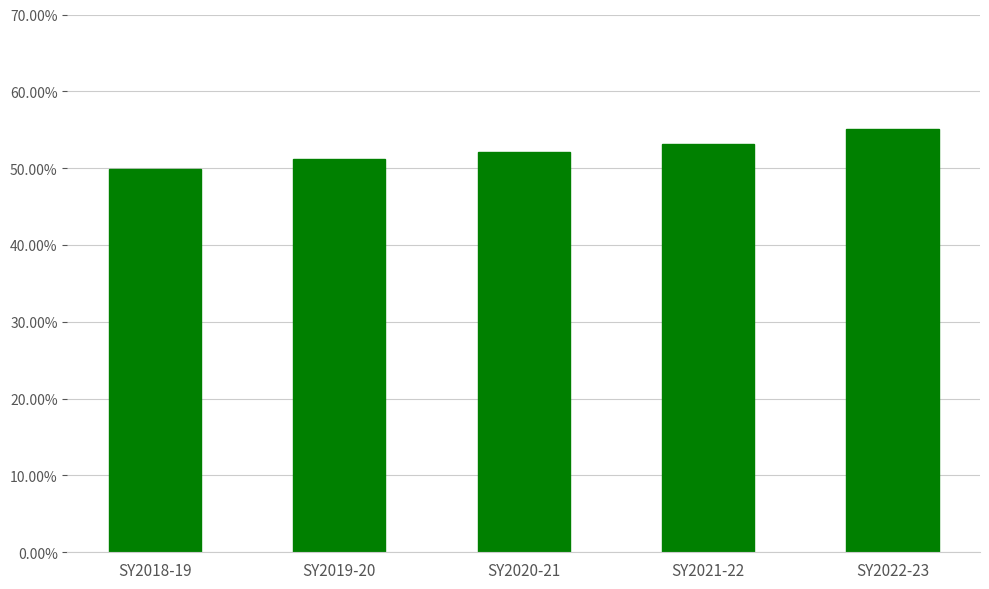

What is the minimum value shown in the chart?

49.8